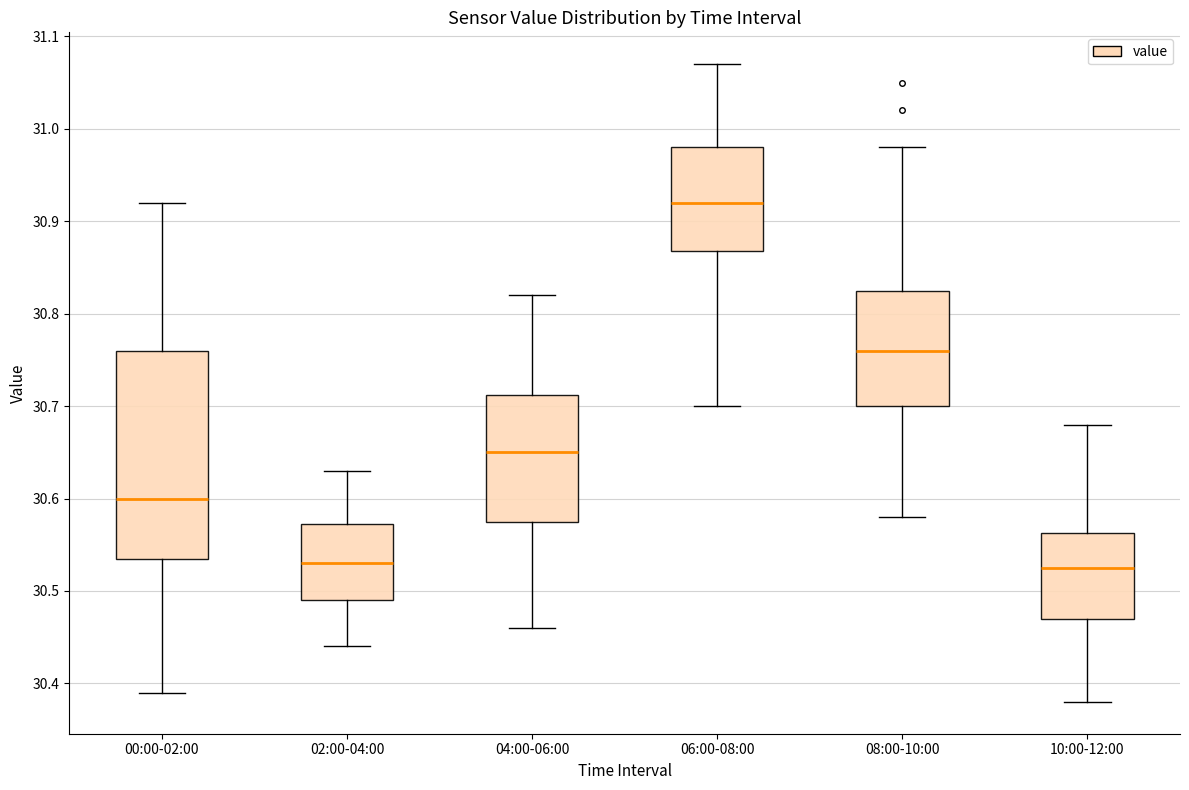

Reading left to right, read every box against the y-axis: the position of its median line, the range the box covers, and the ends of its whiskers. The values are not printed on the chart, so give them approximately, as read against the axis.

00:00-02:00: median 30.60, box 30.54 to 30.76, whiskers 30.39 to 30.92
02:00-04:00: median 30.53, box 30.49 to 30.57, whiskers 30.44 to 30.63
04:00-06:00: median 30.65, box 30.58 to 30.71, whiskers 30.46 to 30.82
06:00-08:00: median 30.92, box 30.87 to 30.98, whiskers 30.70 to 31.07
08:00-10:00: median 30.76, box 30.70 to 30.83, whiskers 30.58 to 30.98
10:00-12:00: median 30.53, box 30.47 to 30.56, whiskers 30.38 to 30.68